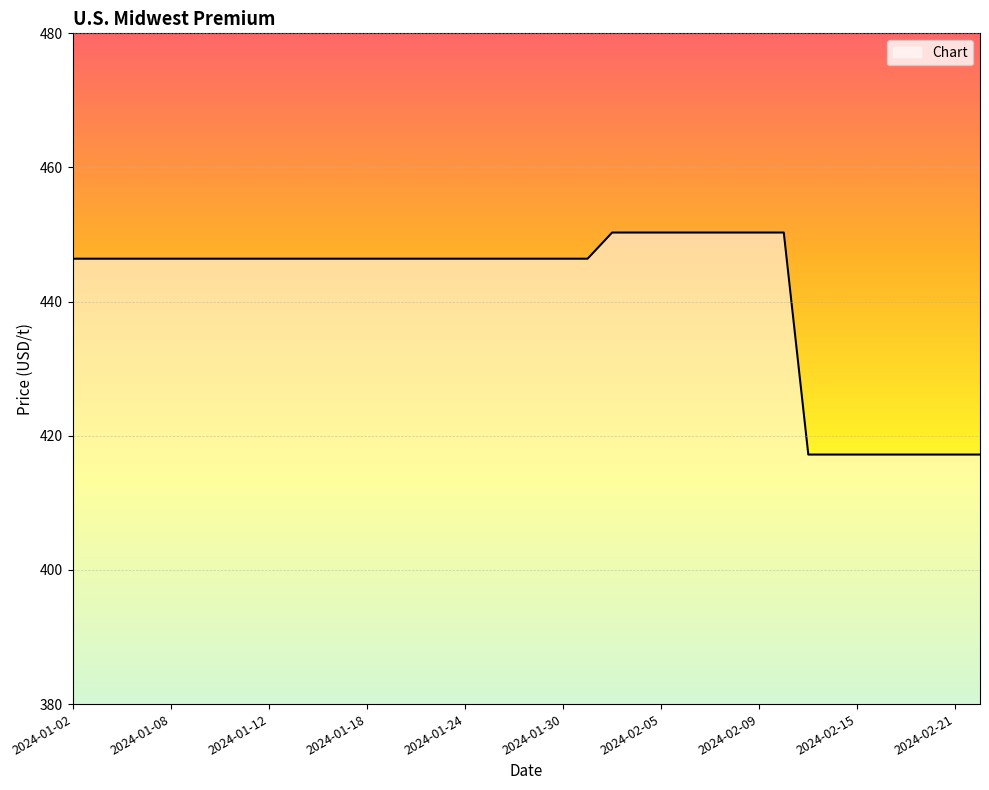

Does the chart have visible grid lines?

Yes